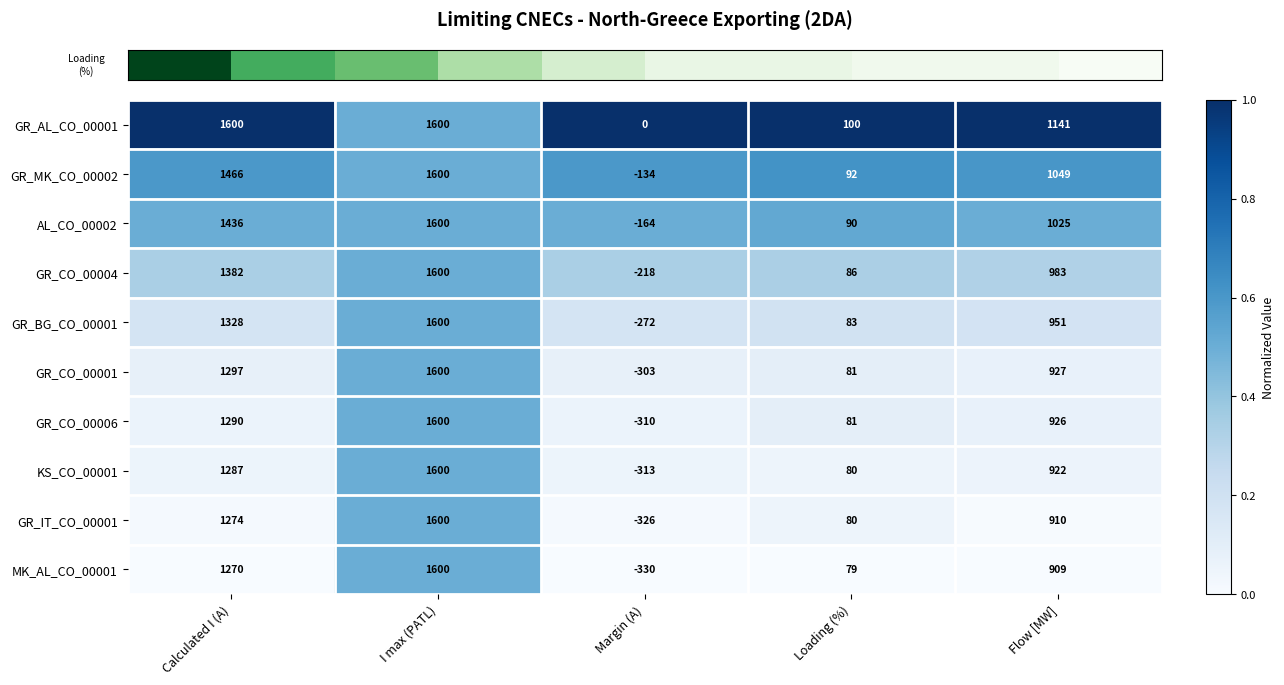

What is the sum of the AL_CO_00002 values at I max (PATL) and Loading (%)?

1690